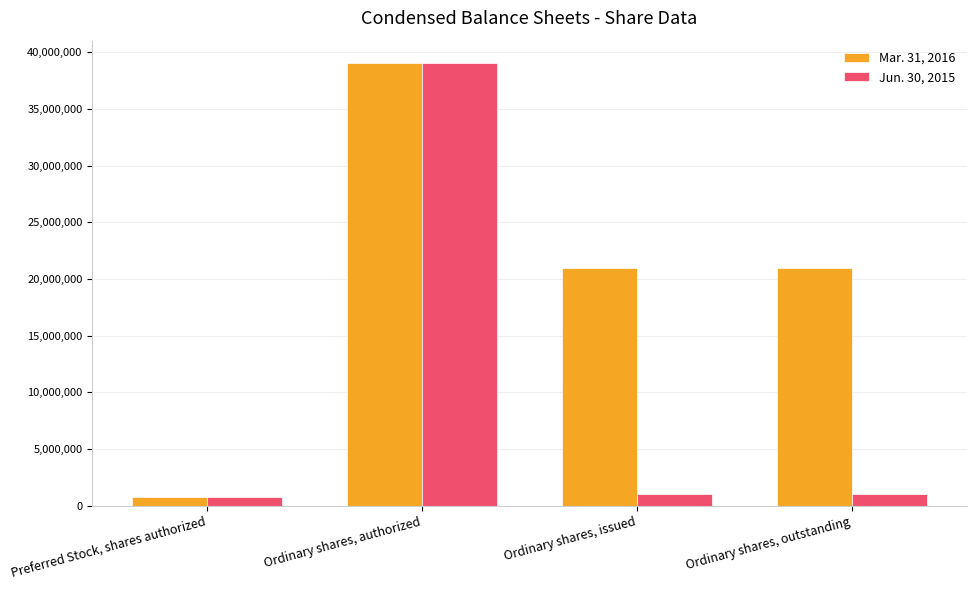

What is the spread (max minus min) of values at Ordinary shares, outstanding?

20000000